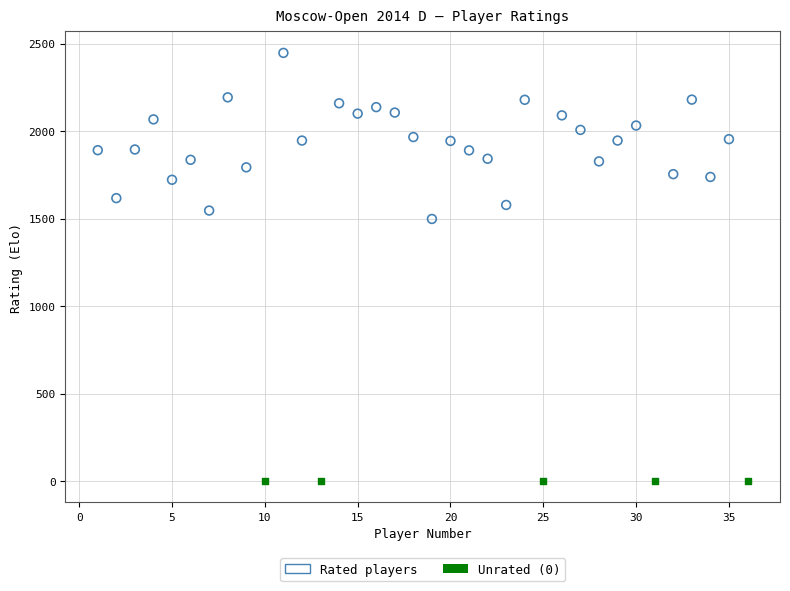

Which series reaches the minimum Y coordinate?

Unrated (0)